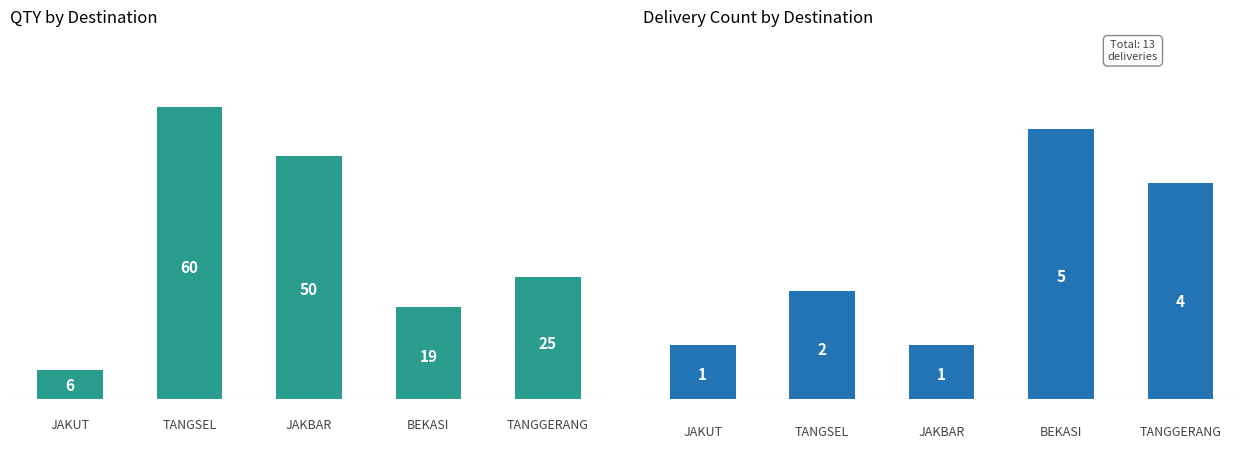

What is the total value across all series at JAKBAR?

51